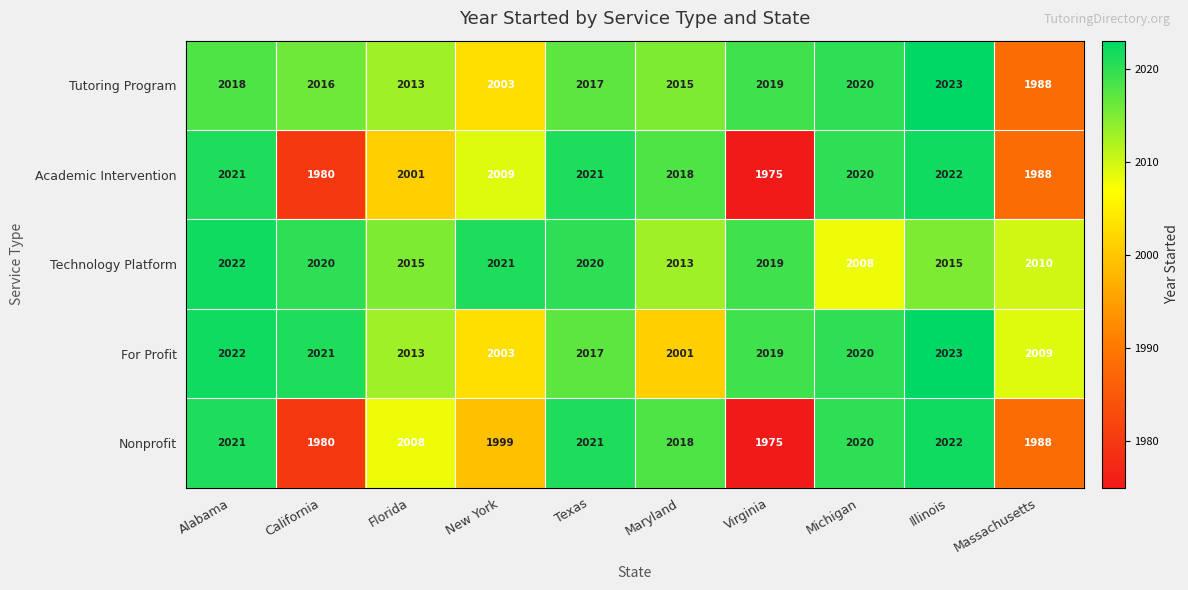

Which category has the highest value across all series?

Illinois